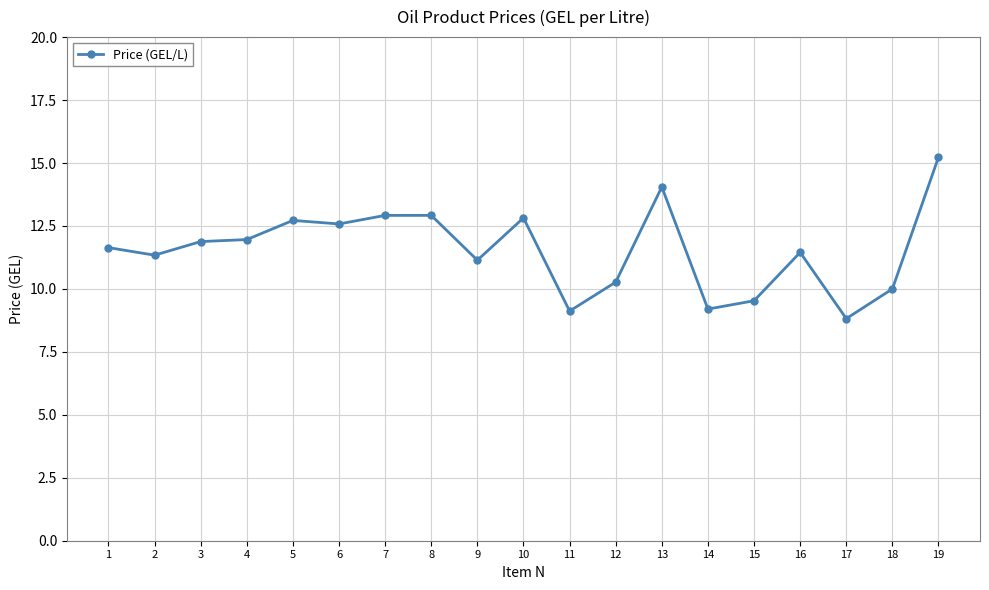

At which category does the chart reach its peak across all series?

19